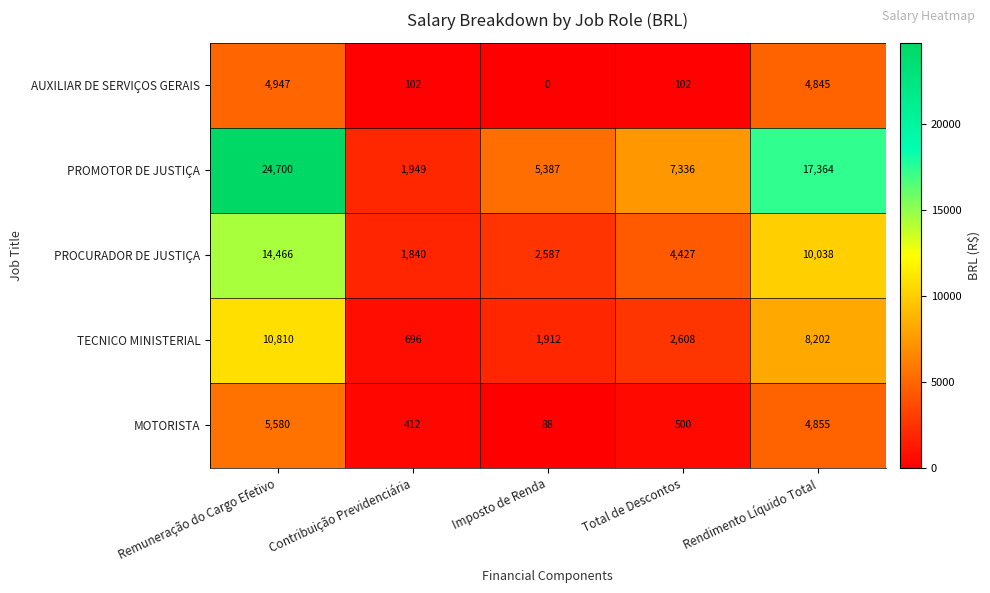

Reading right to left, extract all data points from this chart.

AUXILIAR DE SERVIÇOS GERAIS: Rendimento Líquido Total=4845	Total de Descontos=102	Imposto de Renda=0	Contribuição Previdenciária=102	Remuneração do Cargo Efetivo=4947
PROMOTOR DE JUSTIÇA: Rendimento Líquido Total=17364	Total de Descontos=7336	Imposto de Renda=5387	Contribuição Previdenciária=1949	Remuneração do Cargo Efetivo=24700
PROCURADOR DE JUSTIÇA: Rendimento Líquido Total=10038	Total de Descontos=4427	Imposto de Renda=2587	Contribuição Previdenciária=1840	Remuneração do Cargo Efetivo=14466
TECNICO MINISTERIAL: Rendimento Líquido Total=8202	Total de Descontos=2608	Imposto de Renda=1912	Contribuição Previdenciária=696	Remuneração do Cargo Efetivo=10810
MOTORISTA: Rendimento Líquido Total=4855	Total de Descontos=500	Imposto de Renda=88	Contribuição Previdenciária=412	Remuneração do Cargo Efetivo=5580